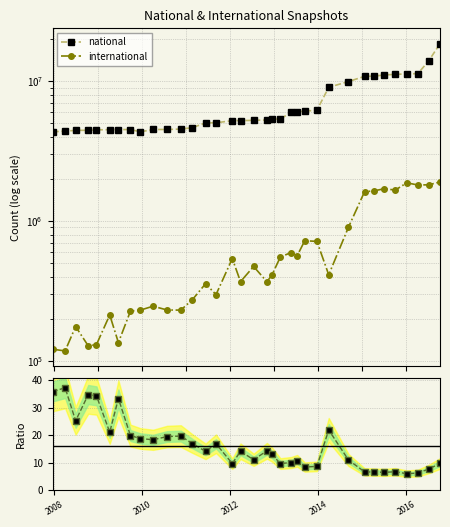

Which series has the largest range (max minus min)?

national